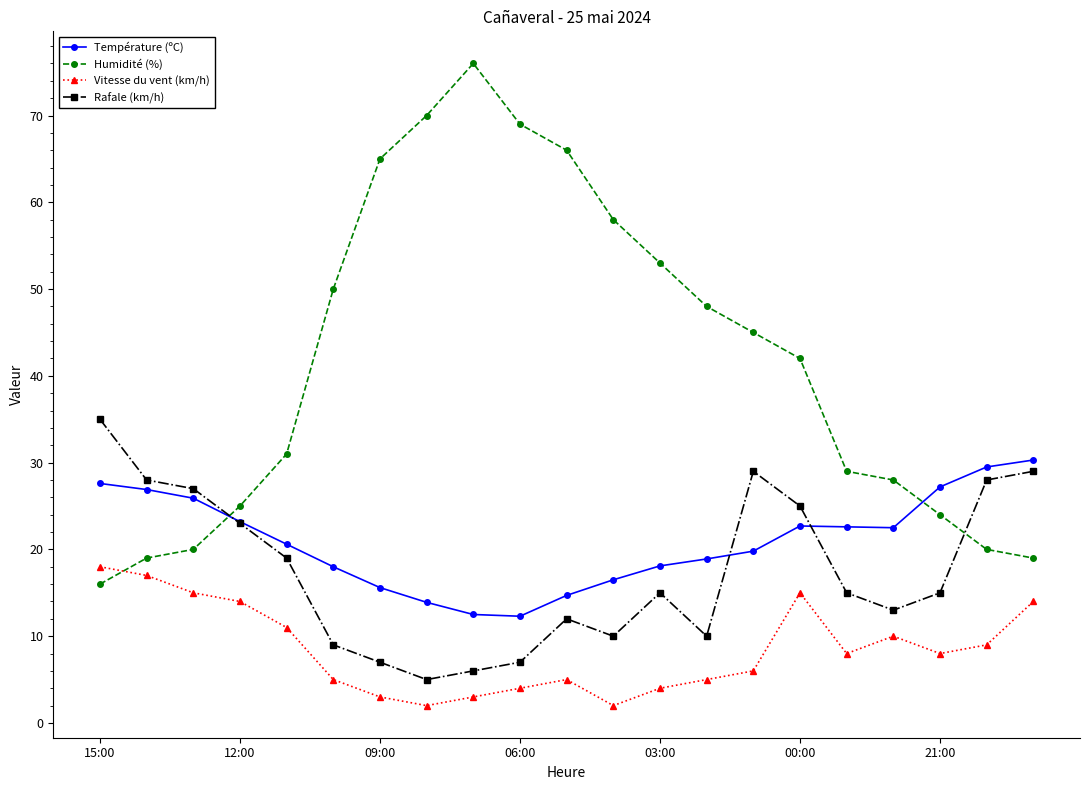

Which series has the widest spread of values?

Humidité (%)